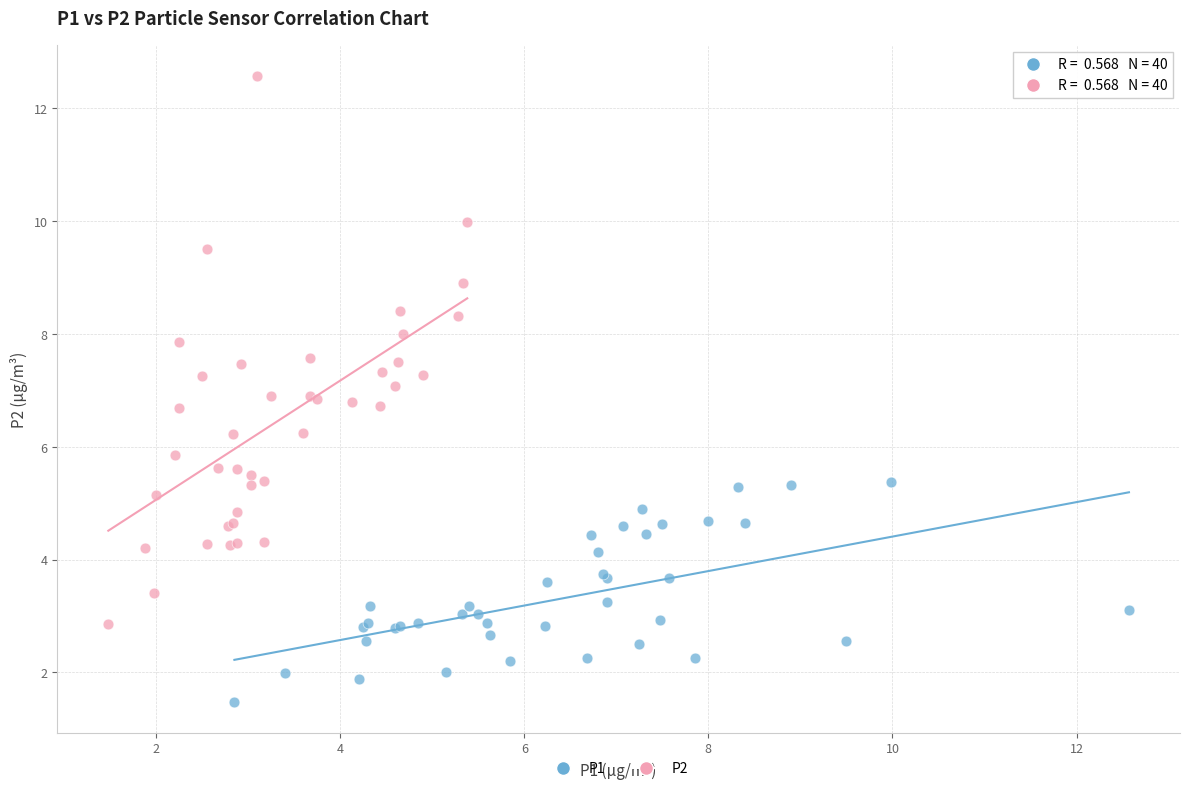

Which series reaches the maximum Y coordinate?

P2